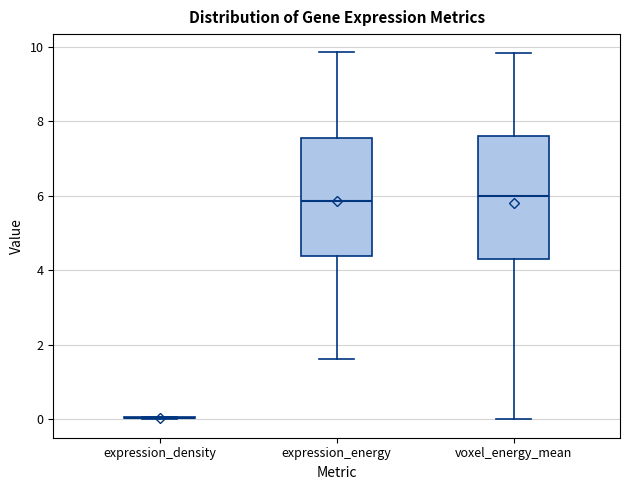

Reading left to right, transcribe this box plot: for each box, give where its median line is, the range the box spans, and where its two whiskers end, as read against the y-axis. The values are not printed on the chart, so give them approximately, as read against the axis.

expression_density: box collapsed to a line at 0.0, whiskers 0.0 to 0.0
expression_energy: median 5.8, box 4.4 to 7.6, whiskers 1.6 to 9.8
voxel_energy_mean: median 6.0, box 4.4 to 7.6, whiskers 0.0 to 9.8